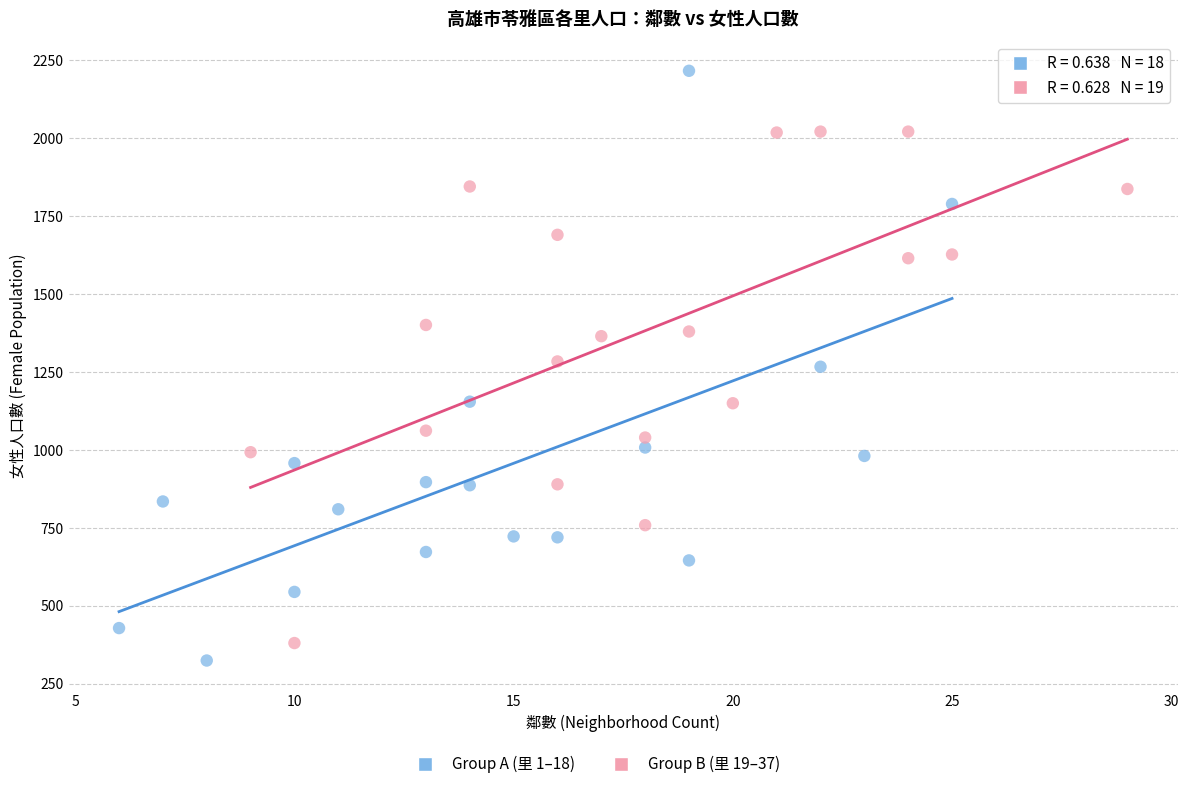

Which series contains the lowest Y value?

Group A (里 1–18)